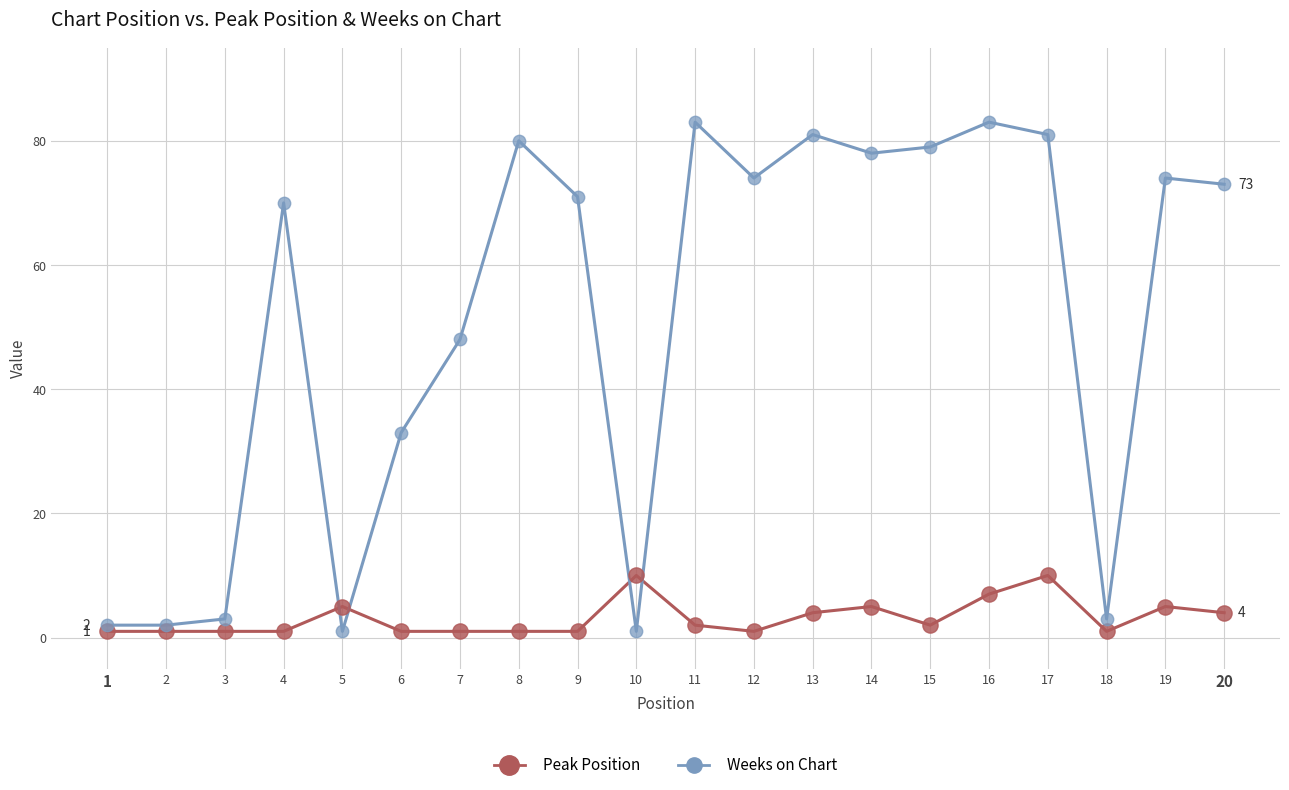

What are all the series names shown in the legend?

Peak Position, Weeks on Chart